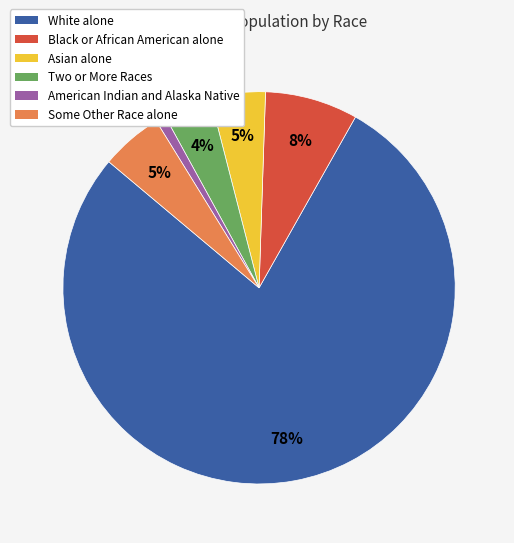

What percentage is the Black or African American alone slice, to the nearest percent?

8%